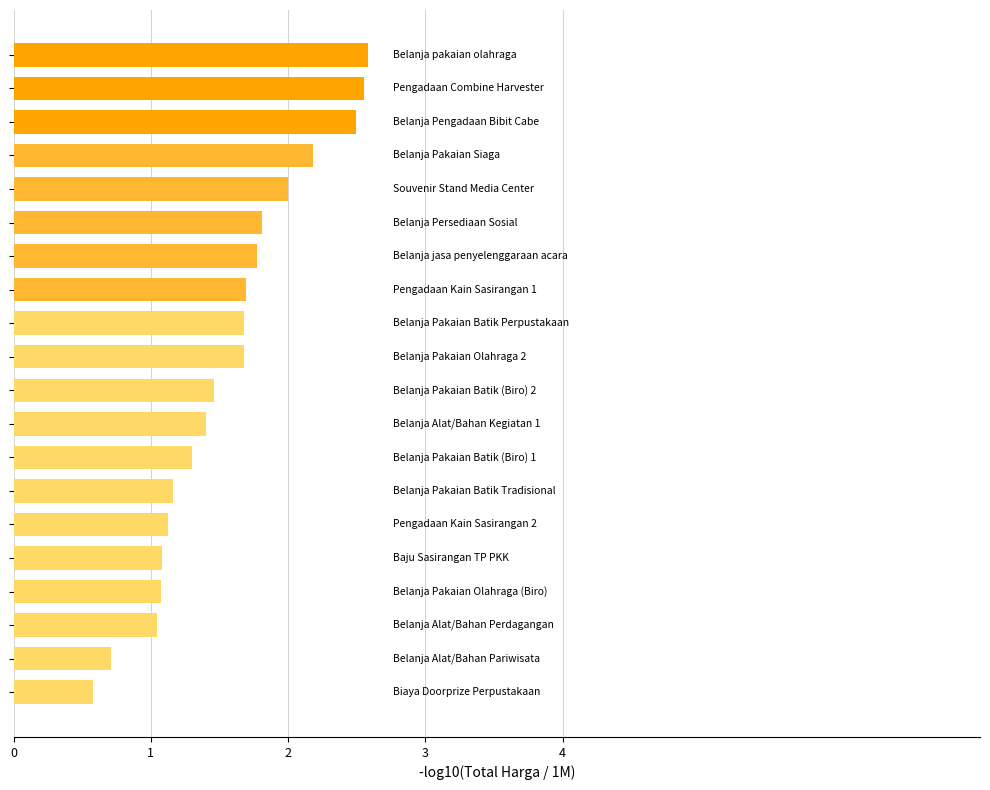

How many bars are there in total?

20